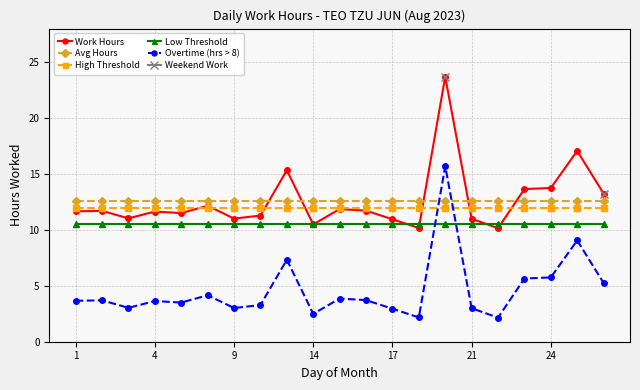

True or false: Weekend Work and High Threshold cross at least once.

False